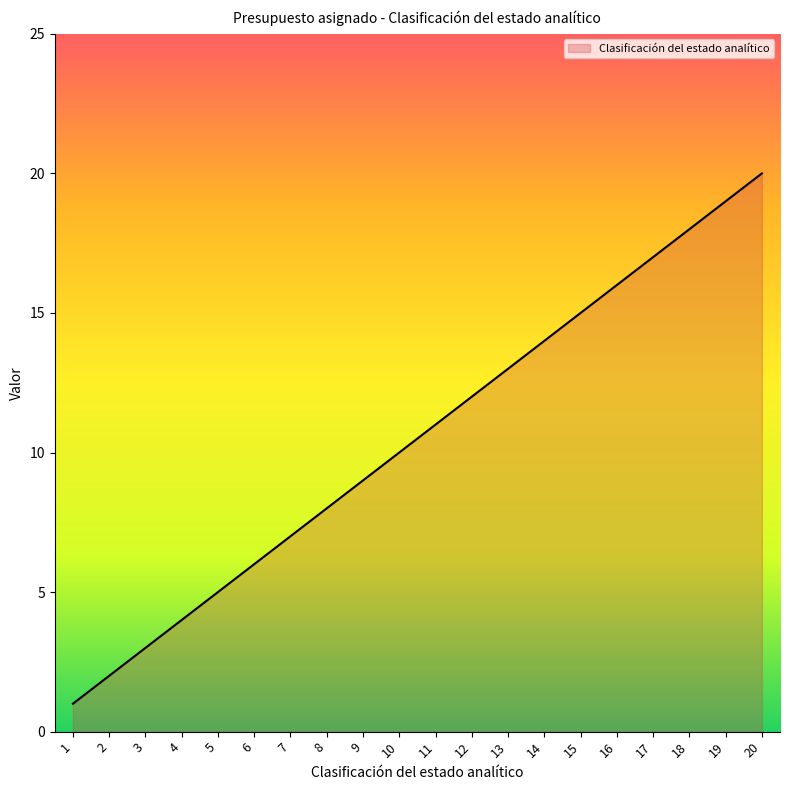

True or false: the data shows 28 at 20.

False